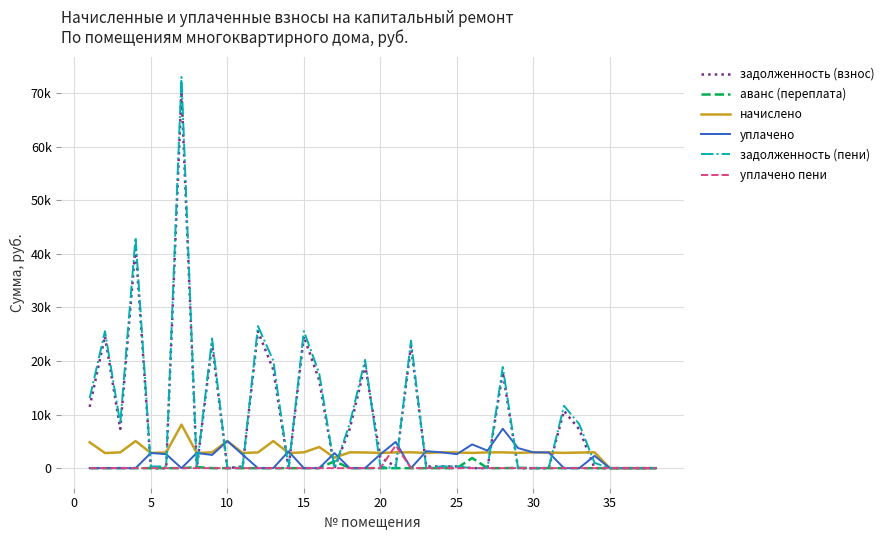

At which label is уплачено пени closest to 2119?

20